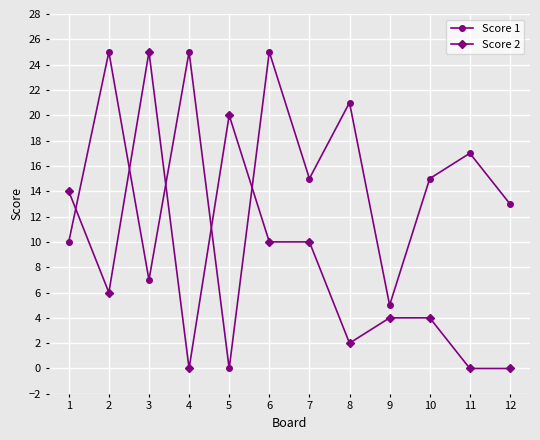

Rank the series by their average value, from highest to lowest.

Score 1, Score 2